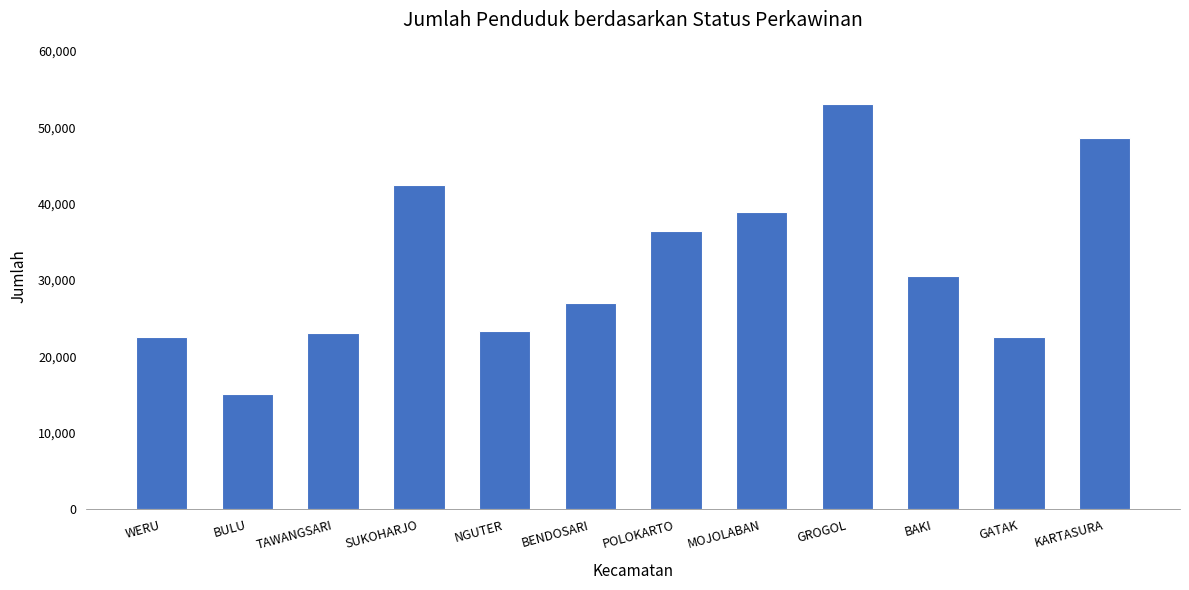

Which category has the highest value across all series?

GROGOL